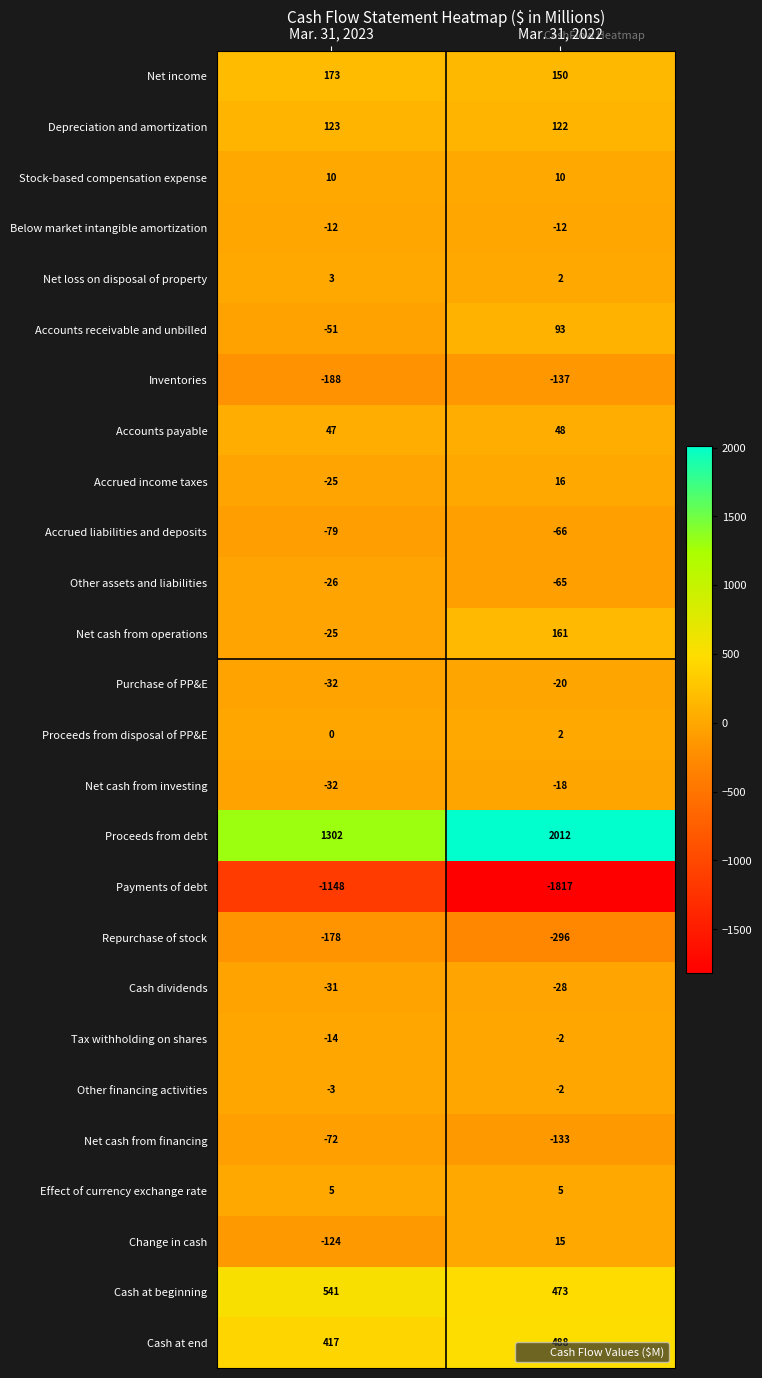

Which category has the highest value across all series?

Mar. 31, 2022